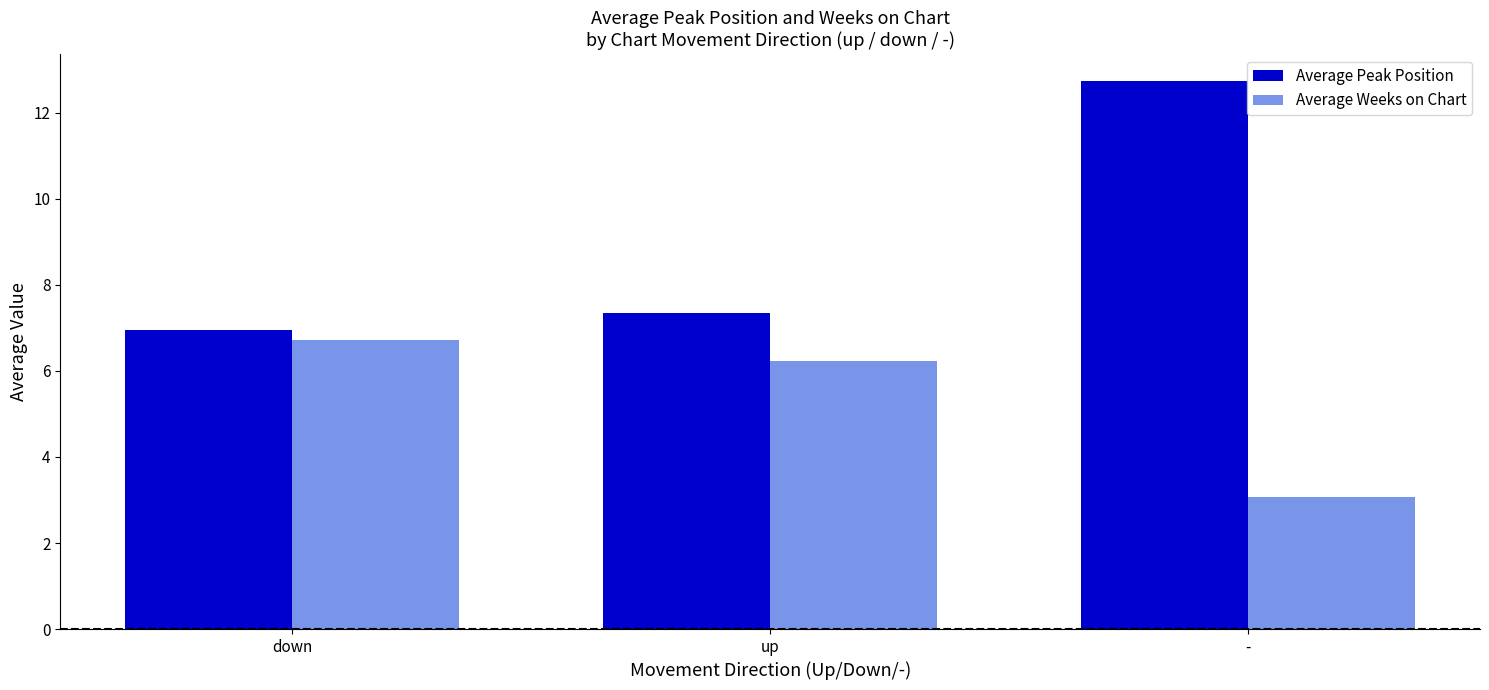

List the labels in order of Average Peak Position value, largest first.

-, up, down